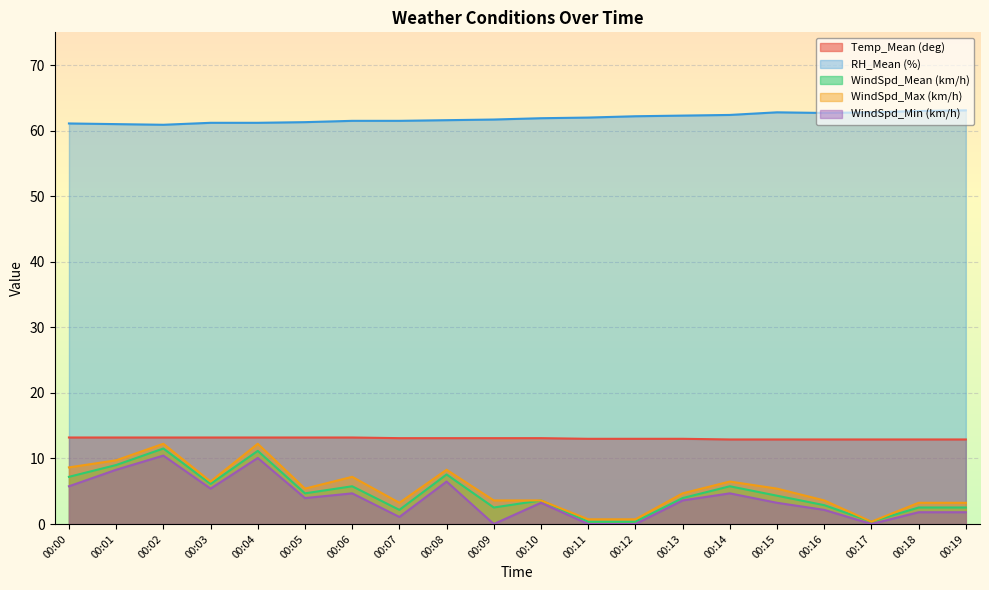

What is the spread (max minus min) of values at 00:04?

51.1